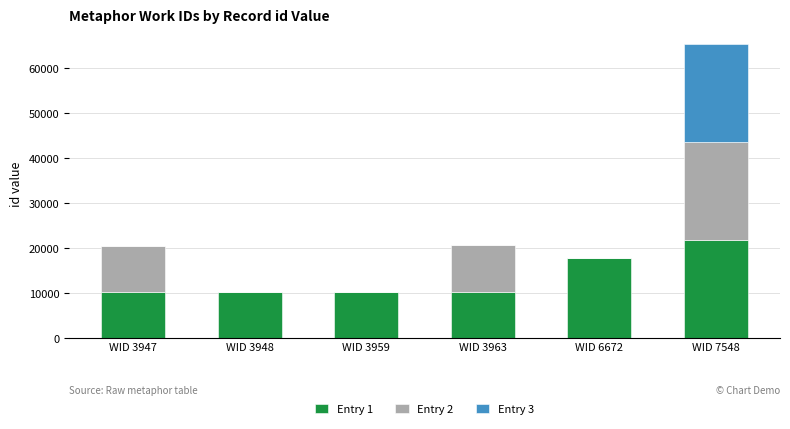

Is it true that Entry 1 equals 10240 at WID 3947?

True